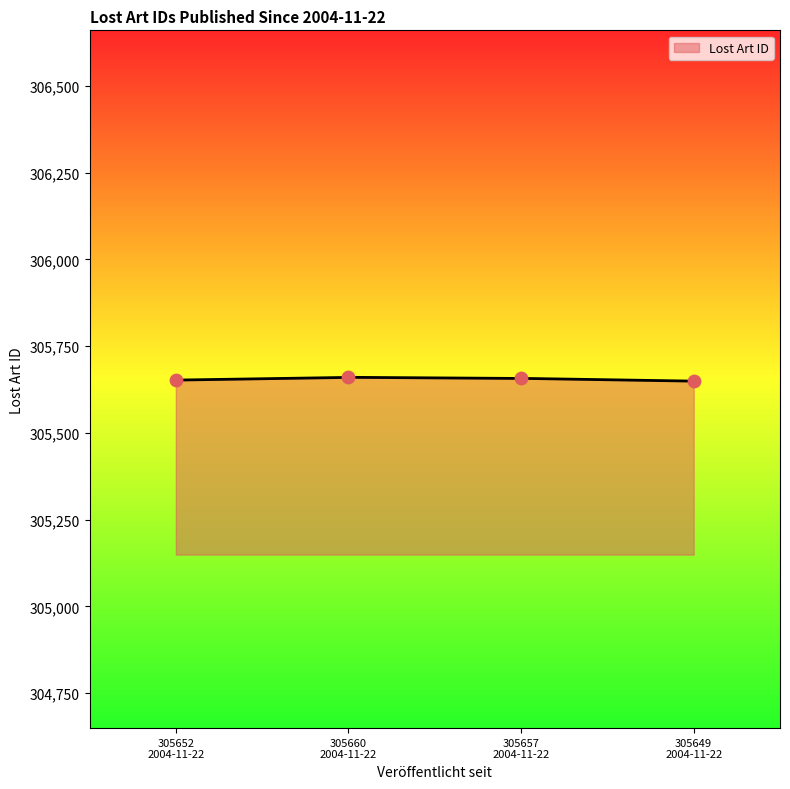

What is the maximum value for Lost Art ID?

305660.0